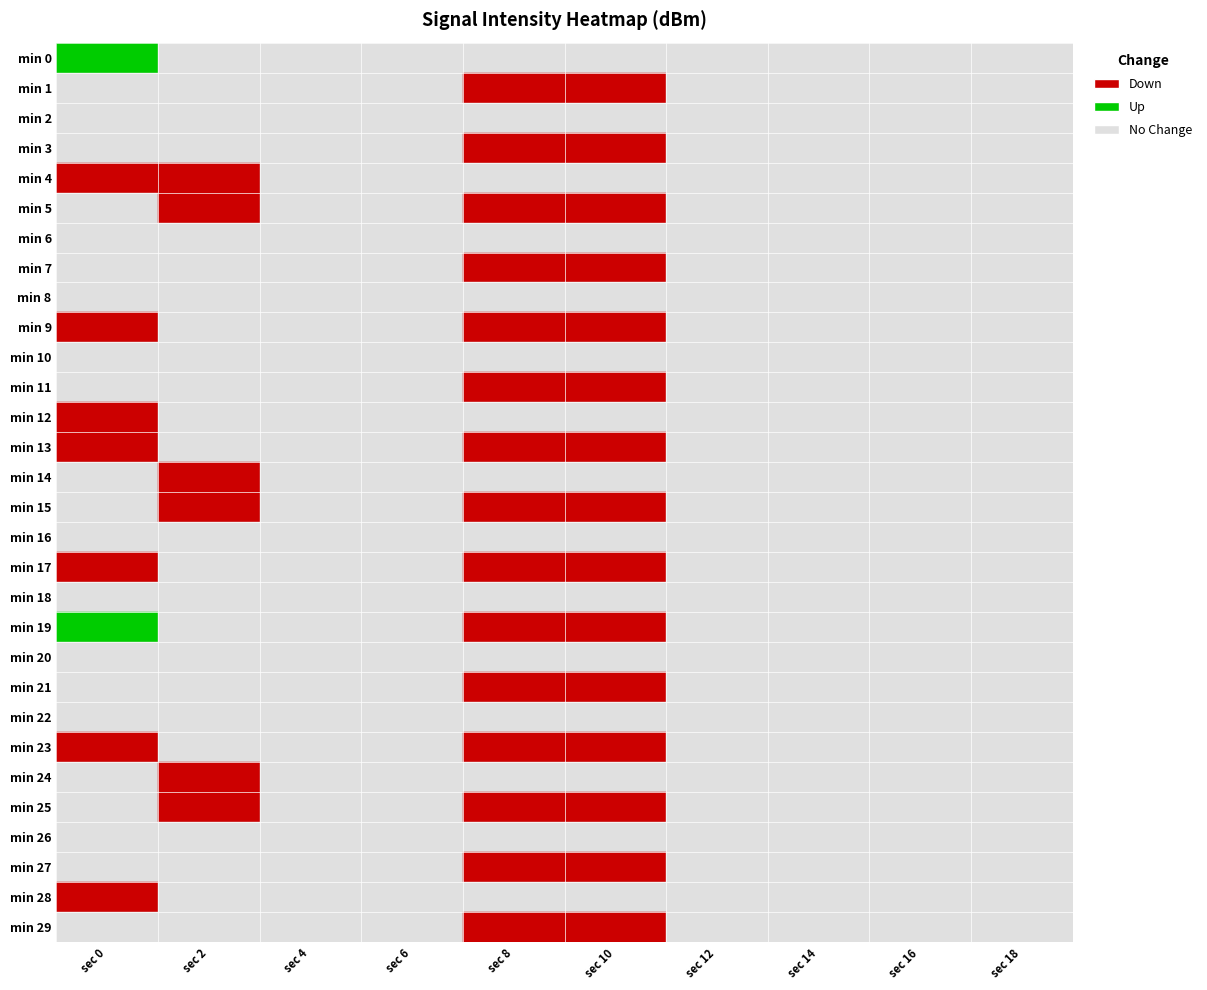

The value of 18 at 23 is -186.3. True or false?

False